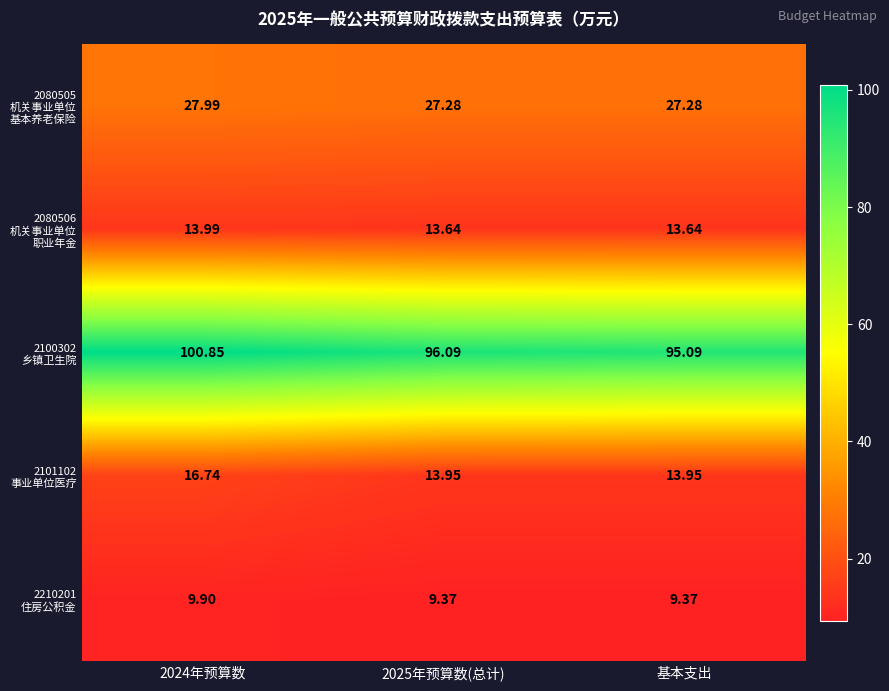

How many data points does each series have?

3